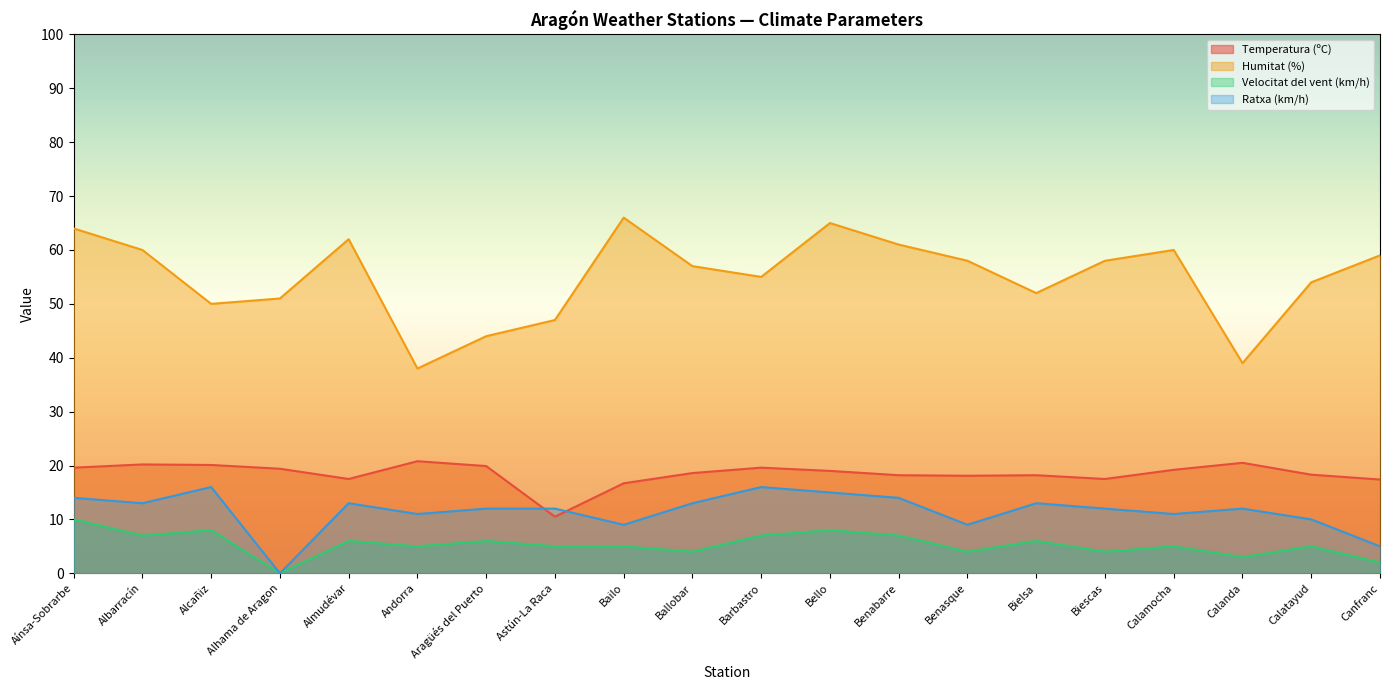

What position from the left is Aínsa-Sobrarbe?

1